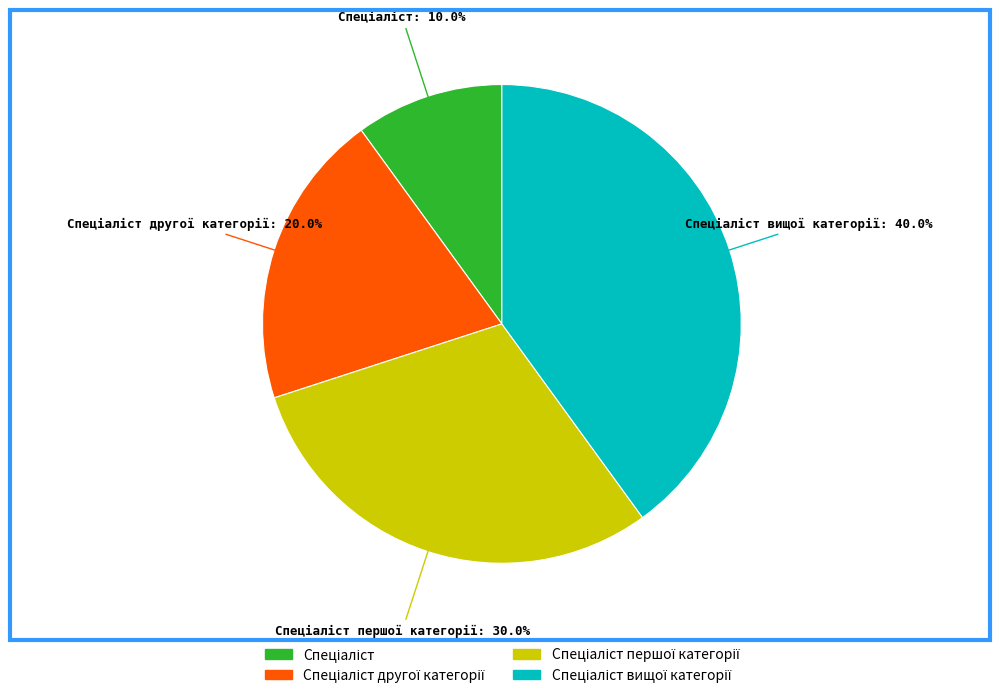

Does any single category account for the majority?

No